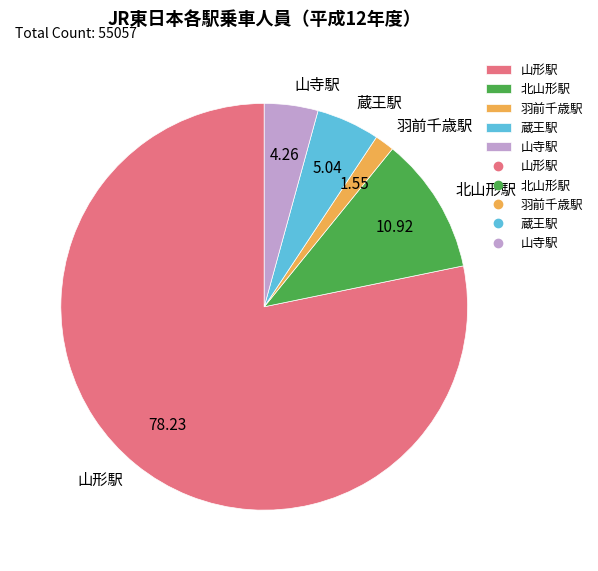

How many segments does this pie chart have?

5